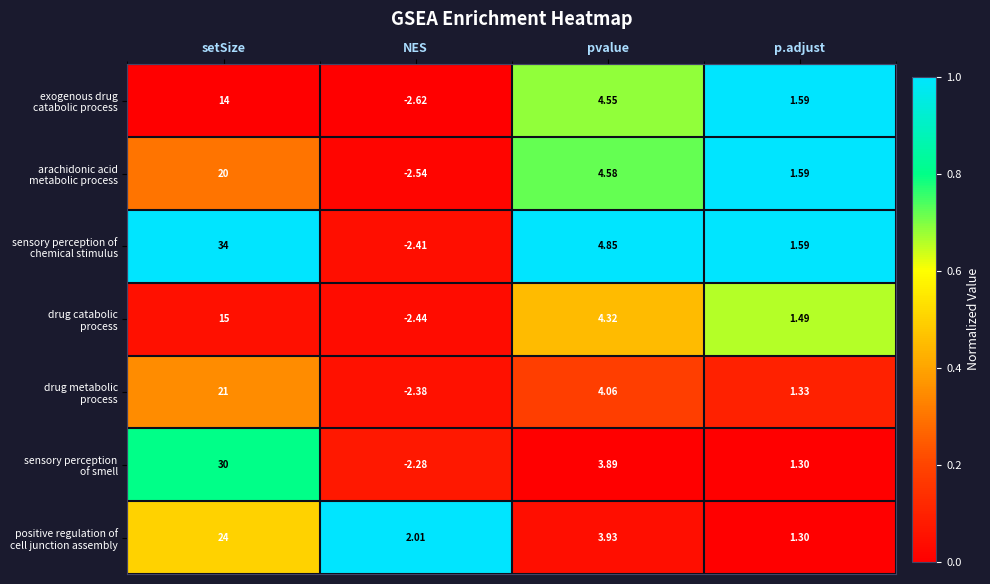

At which category is the sum across all series the highest?

setSize